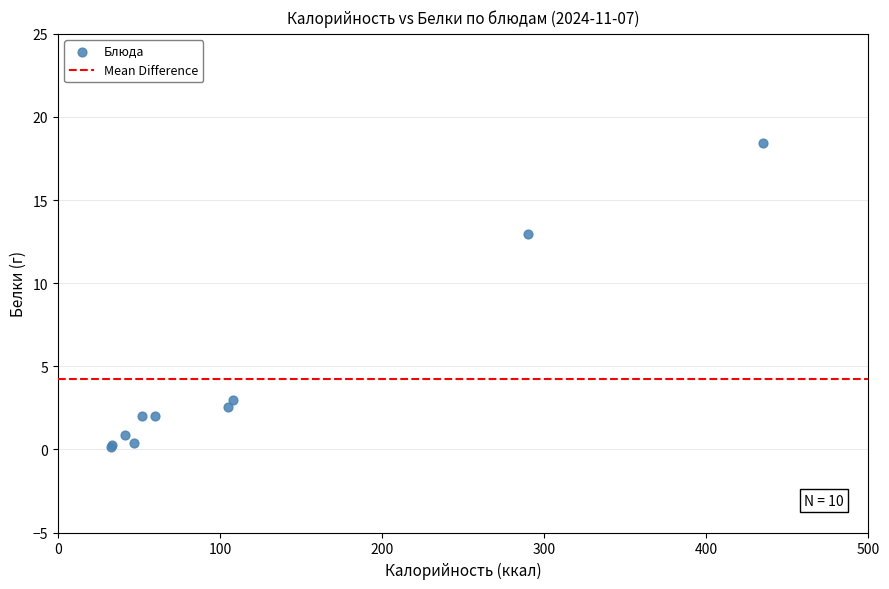

What Y value in the scatter plot is closest to 9?

13.0